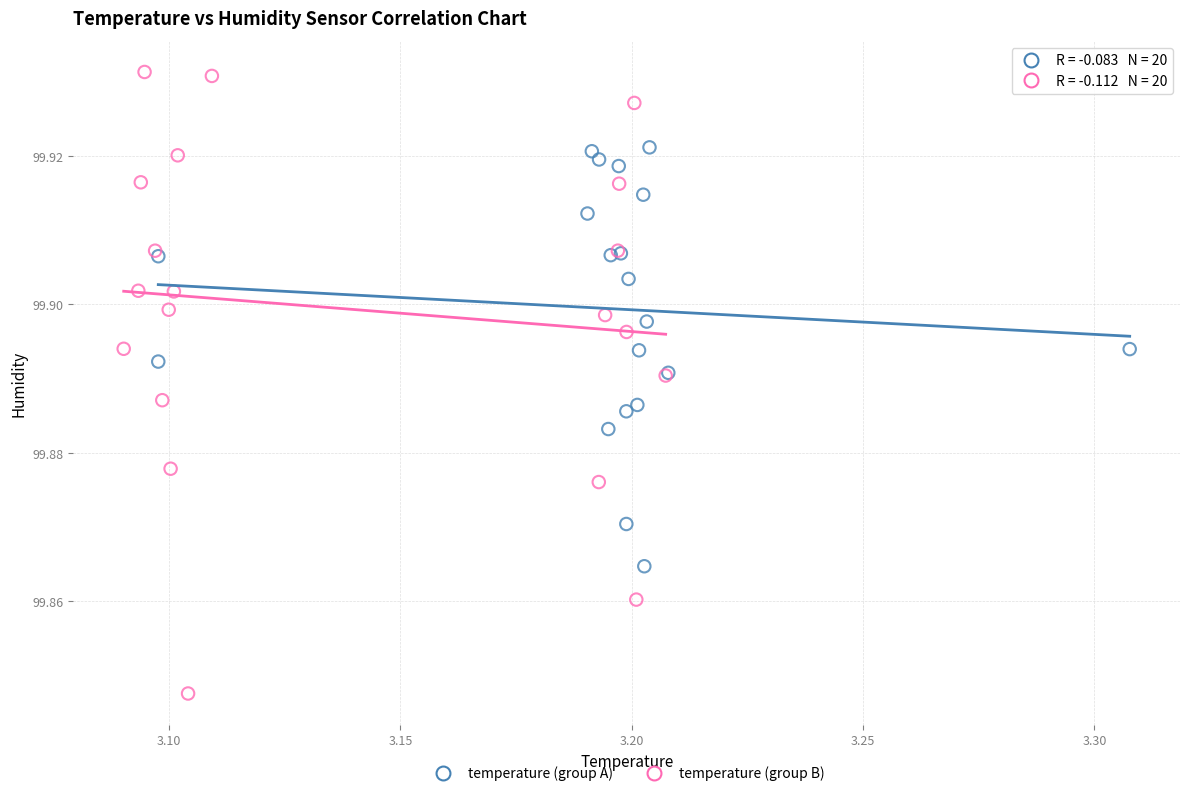

Which series contains the lowest Y value?

temperature (group B)